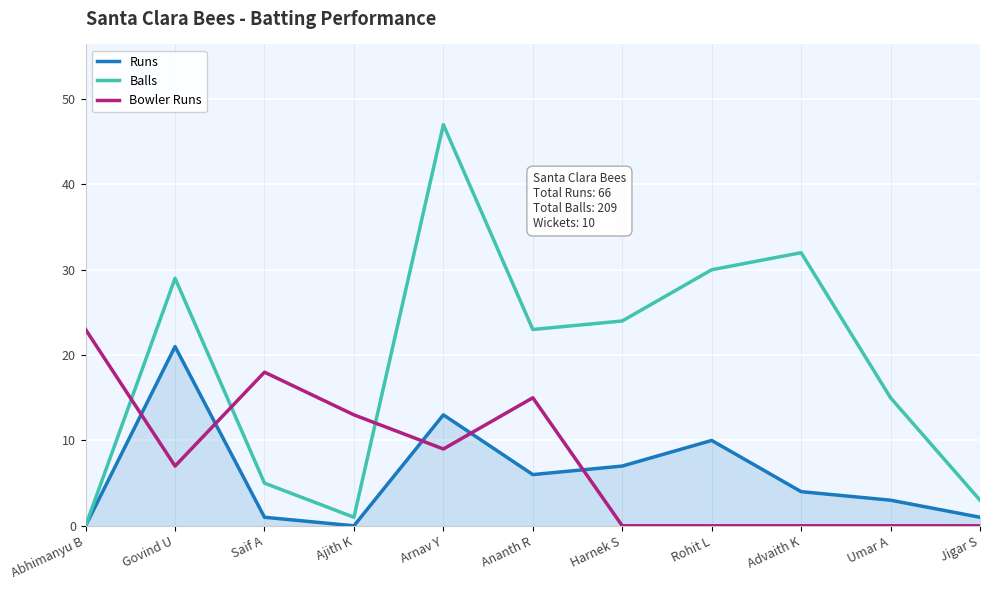

Reading left to right, what are all the values shown in this chart?

Runs: Abhimanyu B=0	Govind U=21	Saif A=1	Ajith K=0	Arnav Y=13	Ananth R=6	Harnek S=7	Rohit L=10	Advaith K=4	Umar A=3	Jigar S=1
Balls: Abhimanyu B=0	Govind U=29	Saif A=5	Ajith K=1	Arnav Y=47	Ananth R=23	Harnek S=24	Rohit L=30	Advaith K=32	Umar A=15	Jigar S=3
Bowler Runs: Abhimanyu B=23	Govind U=7	Saif A=18	Ajith K=13	Arnav Y=9	Ananth R=15	Harnek S=0	Rohit L=0	Advaith K=0	Umar A=0	Jigar S=0